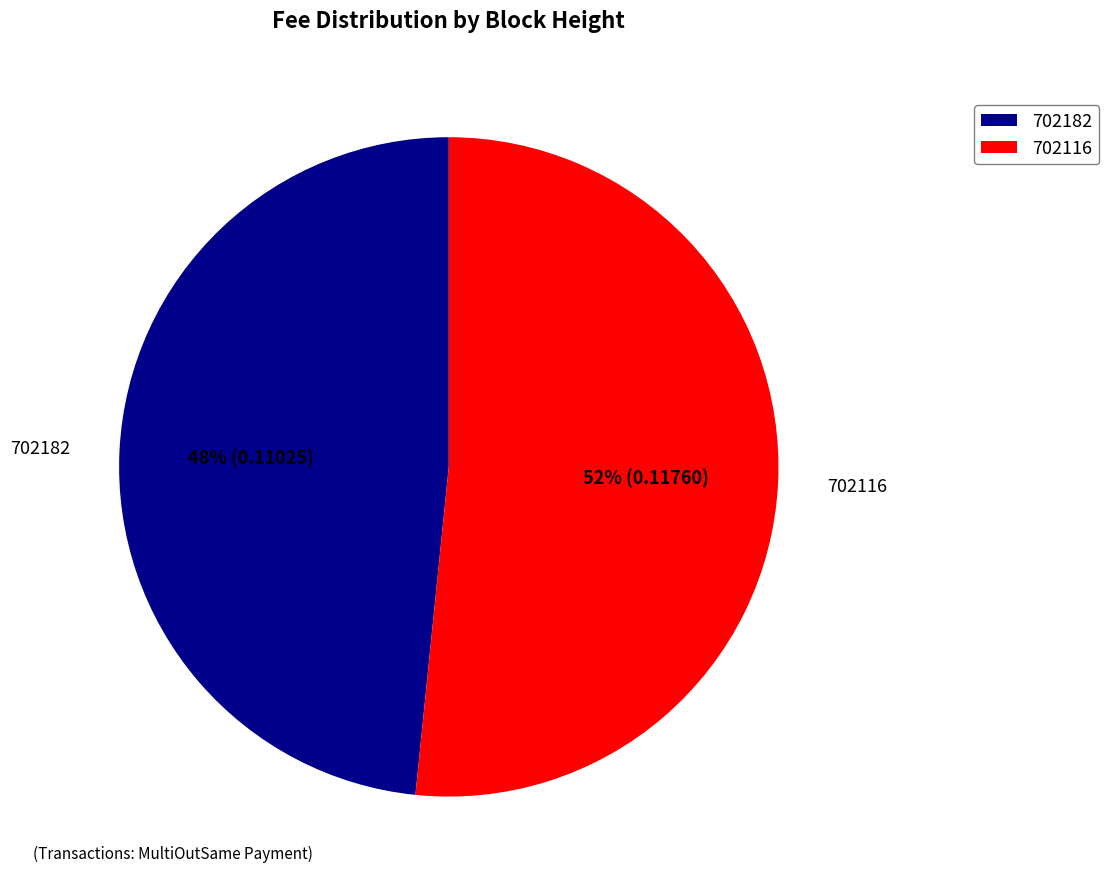

How many slices are in this pie chart?

2